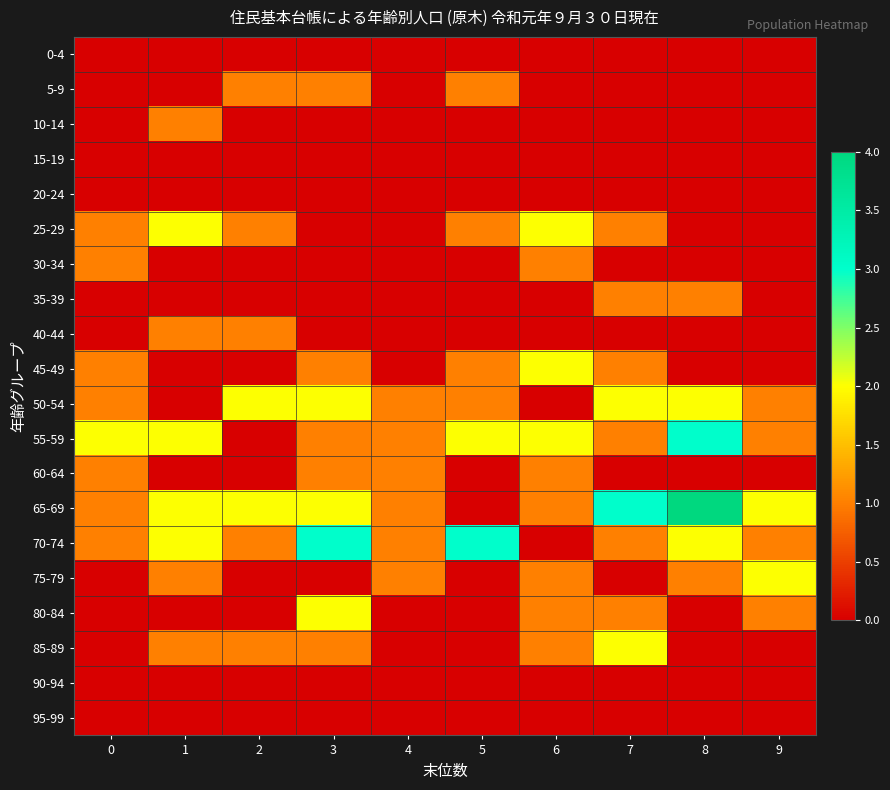

Reading left to right, transcribe all the data shown in this chart.

0-4: 0=0	1=0	2=0	3=0	4=0	5=0	6=0	7=0	8=0	9=0
5-9: 0=0	1=0	2=1	3=1	4=0	5=1	6=0	7=0	8=0	9=0
10-14: 0=0	1=1	2=0	3=0	4=0	5=0	6=0	7=0	8=0	9=0
15-19: 0=0	1=0	2=0	3=0	4=0	5=0	6=0	7=0	8=0	9=0
20-24: 0=0	1=0	2=0	3=0	4=0	5=0	6=0	7=0	8=0	9=0
25-29: 0=1	1=2	2=1	3=0	4=0	5=1	6=2	7=1	8=0	9=0
30-34: 0=1	1=0	2=0	3=0	4=0	5=0	6=1	7=0	8=0	9=0
35-39: 0=0	1=0	2=0	3=0	4=0	5=0	6=0	7=1	8=1	9=0
40-44: 0=0	1=1	2=1	3=0	4=0	5=0	6=0	7=0	8=0	9=0
45-49: 0=1	1=0	2=0	3=1	4=0	5=1	6=2	7=1	8=0	9=0
50-54: 0=1	1=0	2=2	3=2	4=1	5=1	6=0	7=2	8=2	9=1
55-59: 0=2	1=2	2=0	3=1	4=1	5=2	6=2	7=1	8=3	9=1
60-64: 0=1	1=0	2=0	3=1	4=1	5=0	6=1	7=0	8=0	9=0
65-69: 0=1	1=2	2=2	3=2	4=1	5=0	6=1	7=3	8=4	9=2
70-74: 0=1	1=2	2=1	3=3	4=1	5=3	6=0	7=1	8=2	9=1
75-79: 0=0	1=1	2=0	3=0	4=1	5=0	6=1	7=0	8=1	9=2
80-84: 0=0	1=0	2=0	3=2	4=0	5=0	6=1	7=1	8=0	9=1
85-89: 0=0	1=1	2=1	3=1	4=0	5=0	6=1	7=2	8=0	9=0
90-94: 0=0	1=0	2=0	3=0	4=0	5=0	6=0	7=0	8=0	9=0
95-99: 0=0	1=0	2=0	3=0	4=0	5=0	6=0	7=0	8=0	9=0